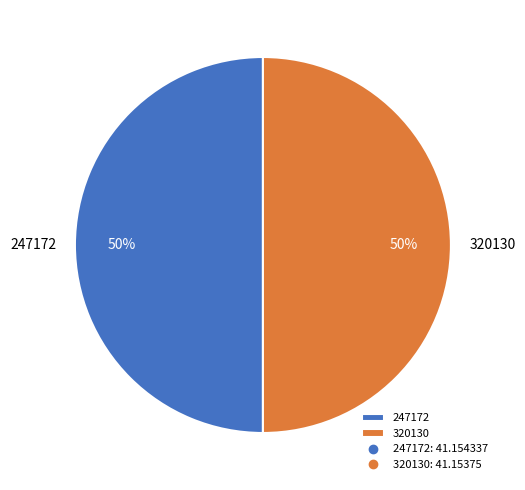

The 247172 slice represents 61% of the pie. True or false?

False